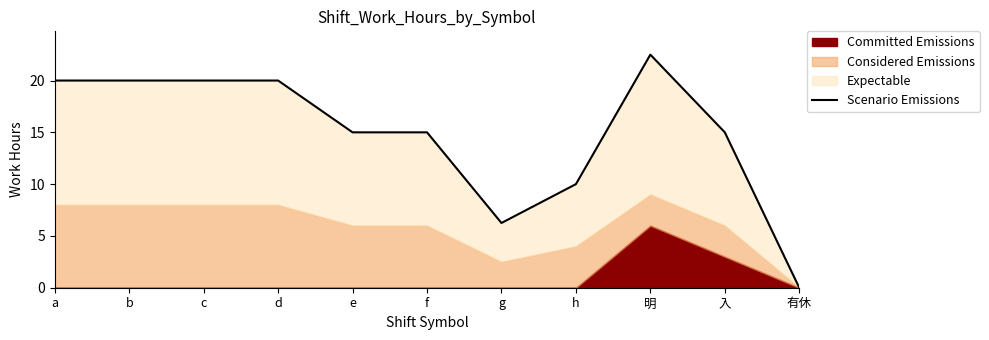

How many values are between 10 and 20?

8